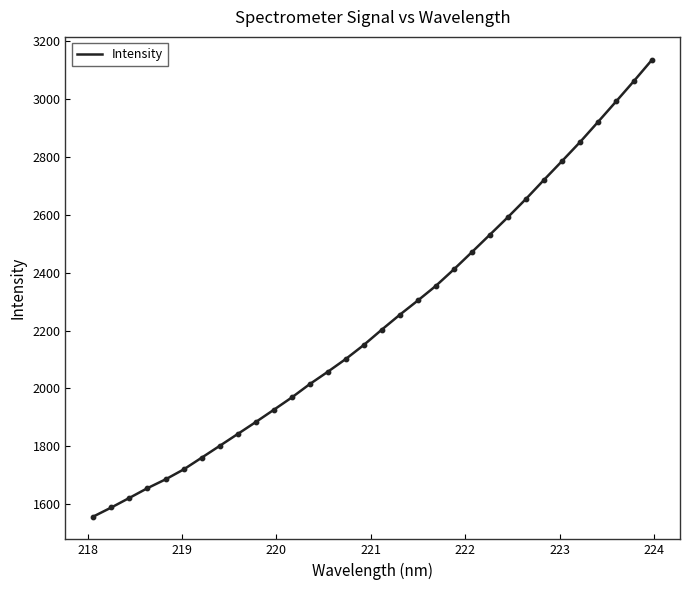

What is the difference between the maximum and minimum values?

1578.4